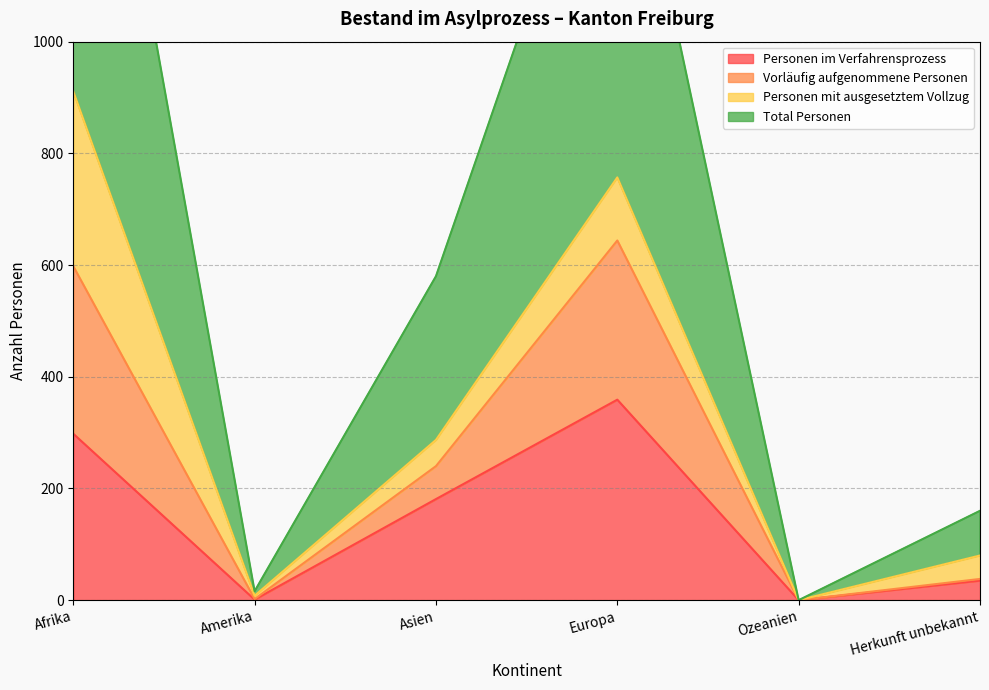

In Vorläufig aufgenommene Personen, how many points are lower than both neighbors (excluding endpoints)?

2